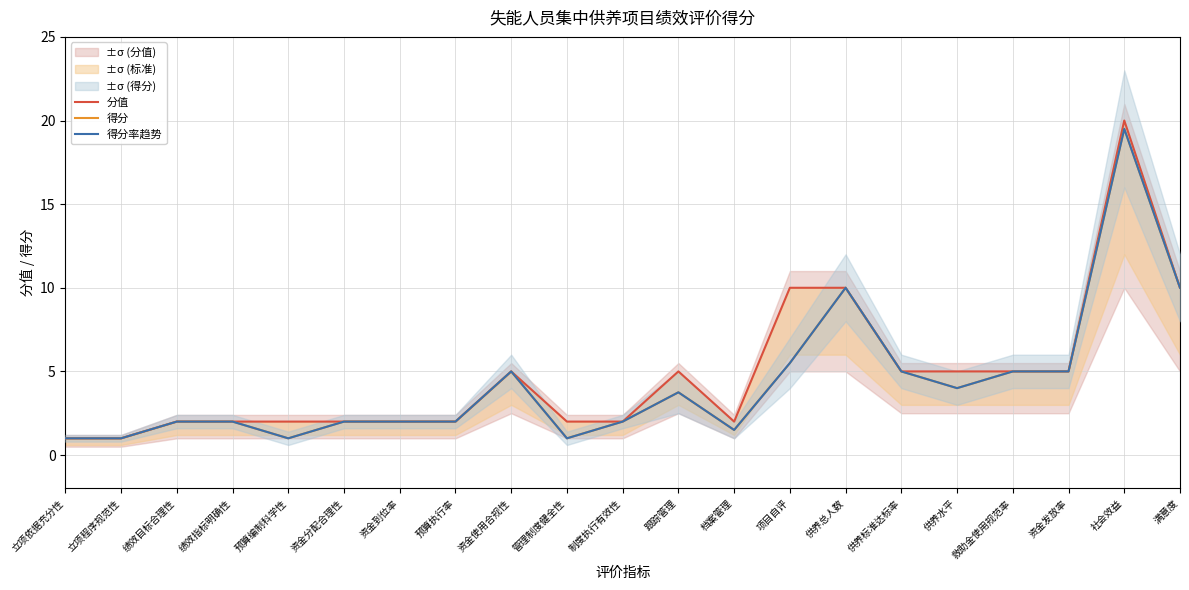

How many categories are shown in the chart?

21